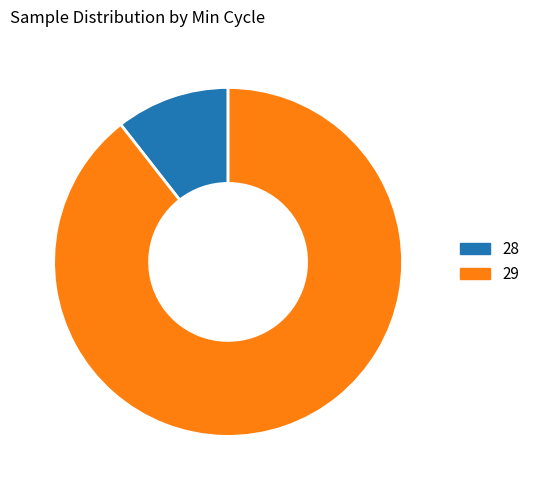

Rank the categories by value from lowest to highest.

11%, 89%